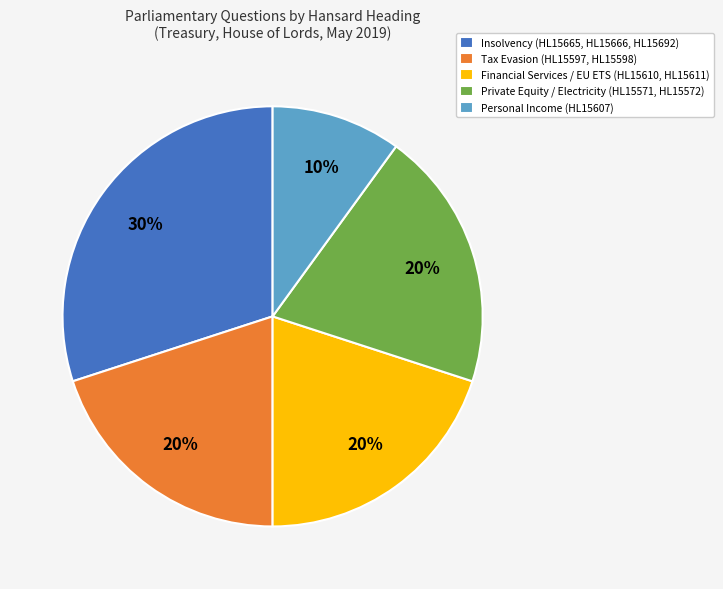

Which has a higher value, Personal Income (HL15607) or Financial Services / EU ETS (HL15610, HL15611)?

Financial Services / EU ETS (HL15610, HL15611)